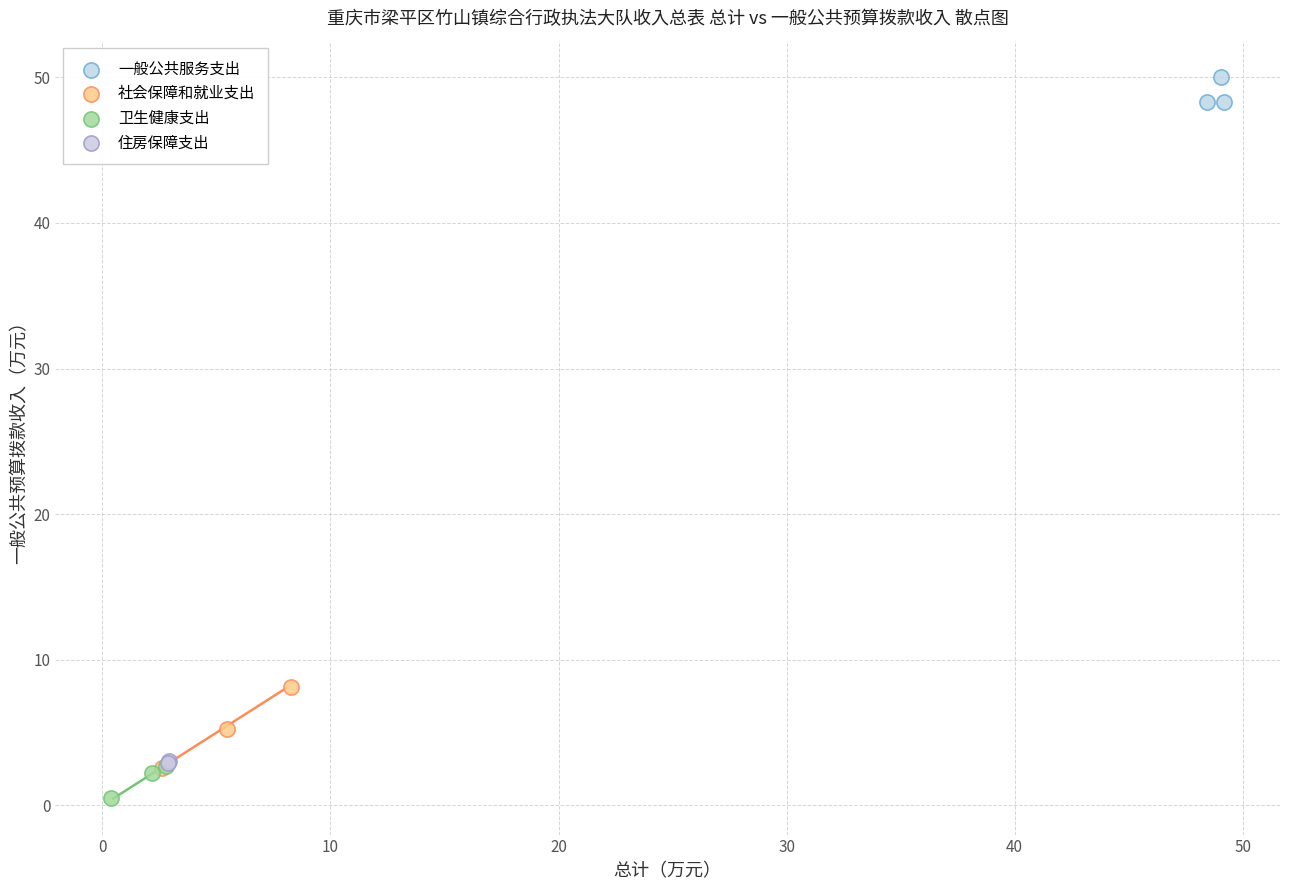

Which series contains the lowest Y value?

卫生健康支出